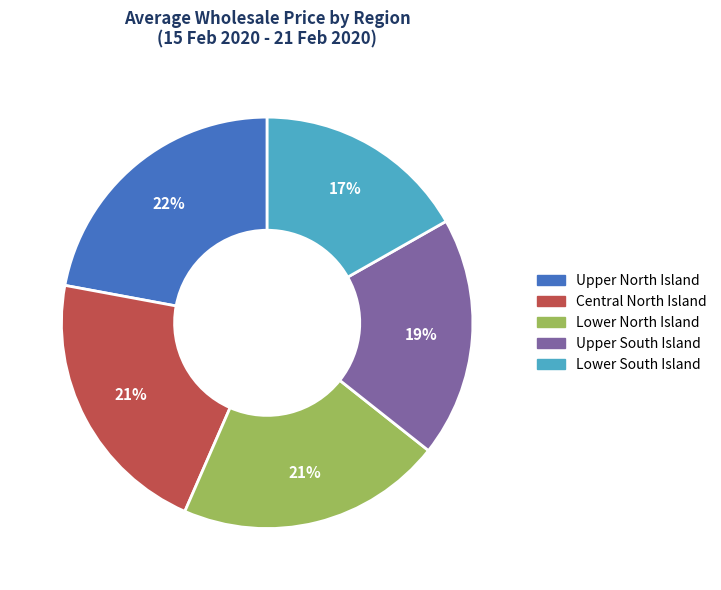

Which category has the biggest portion of the pie?

Upper North Island